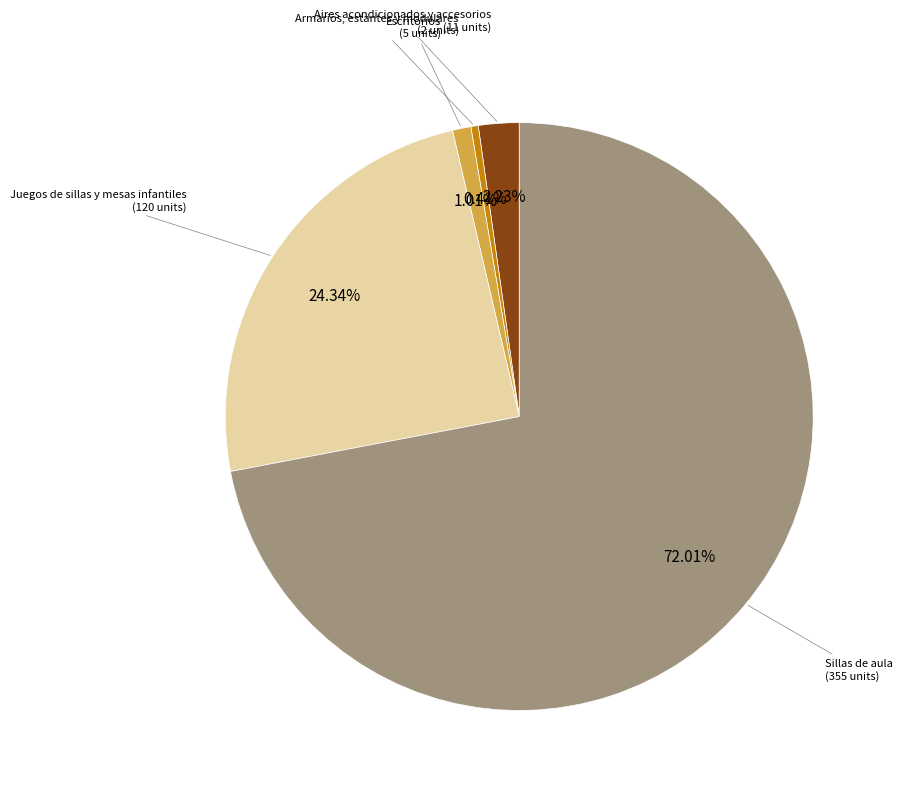

Is there any slice that represents more than half of the pie?

Yes